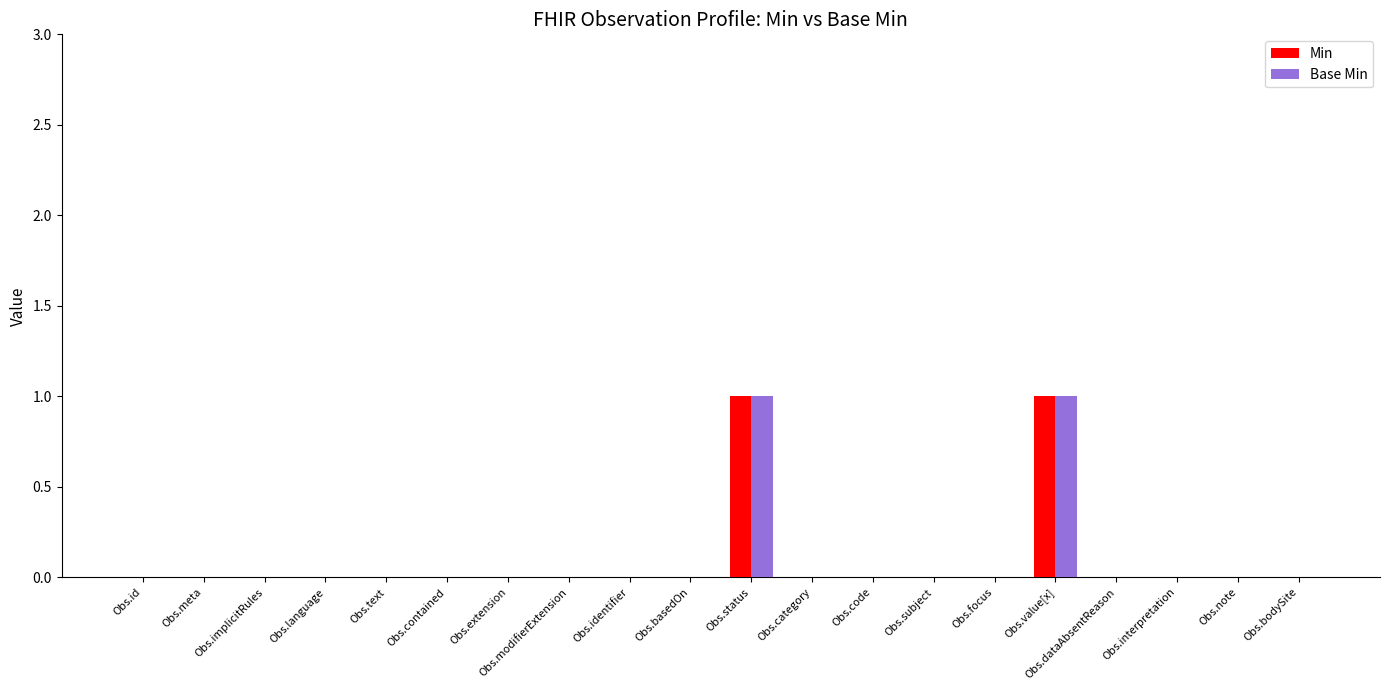

Reading left to right, transcribe all the data shown in this chart.

Min: 0	0	0	0	0	0	0	0	0	0	1	0	0	0	0	1	0	0	0	0
Base Min: 0	0	0	0	0	0	0	0	0	0	1	0	0	0	0	1	0	0	0	0